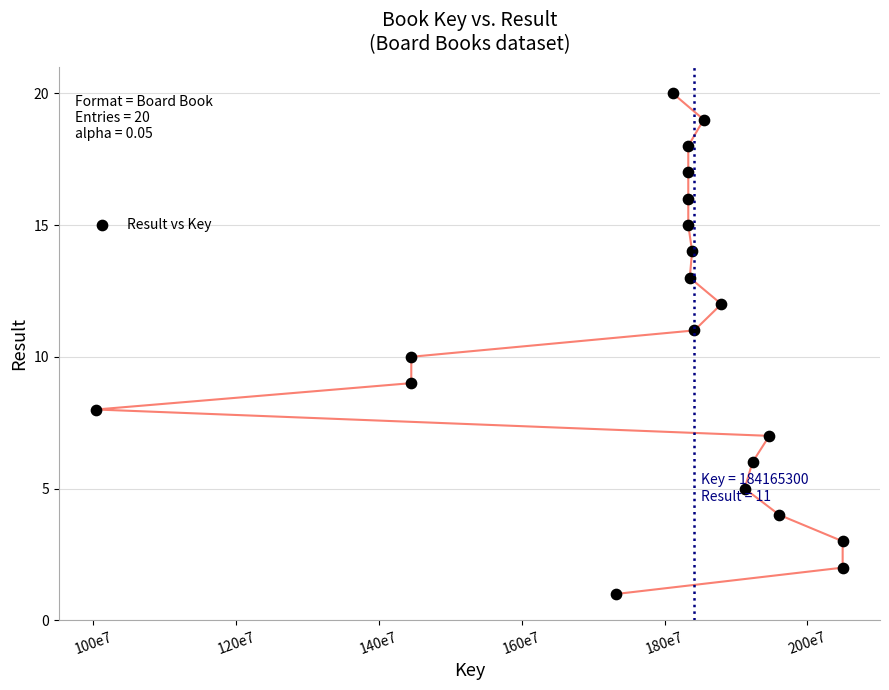

What is the range of X values (max minus min)?

104529468